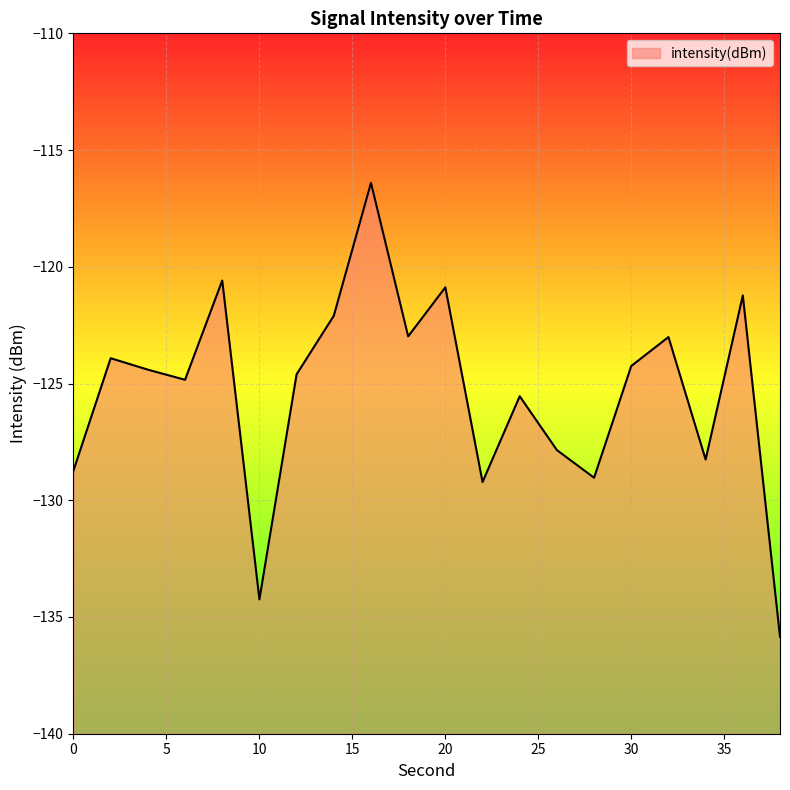

At which label does the data first exceed -124?

2